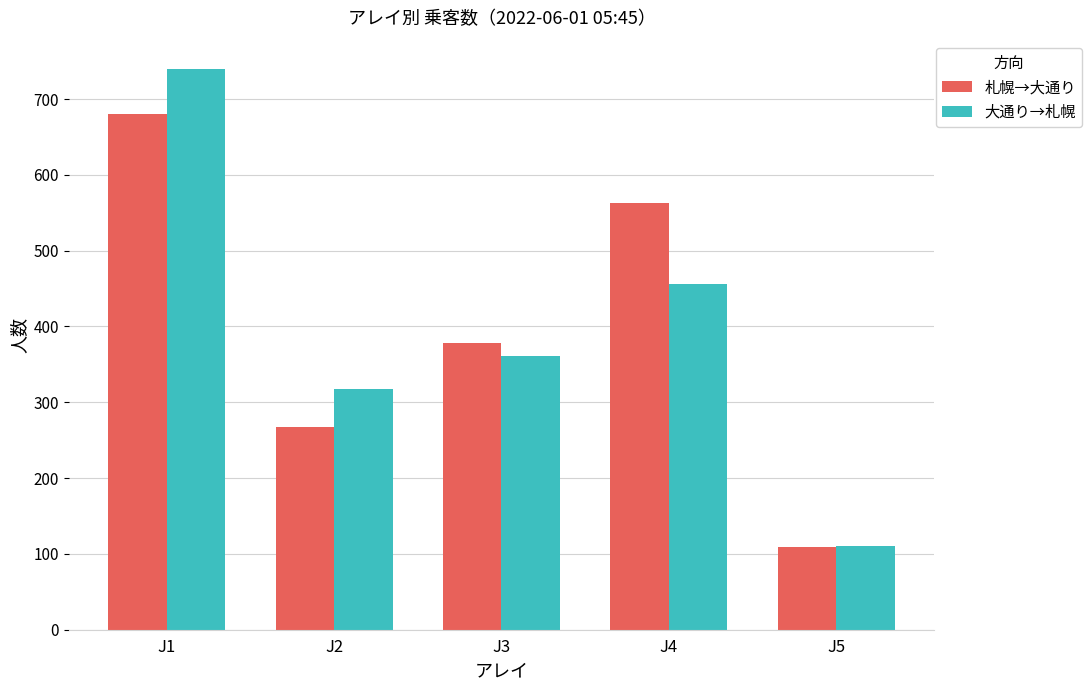

What is the approximate value of 札幌→大通り at J2?

267